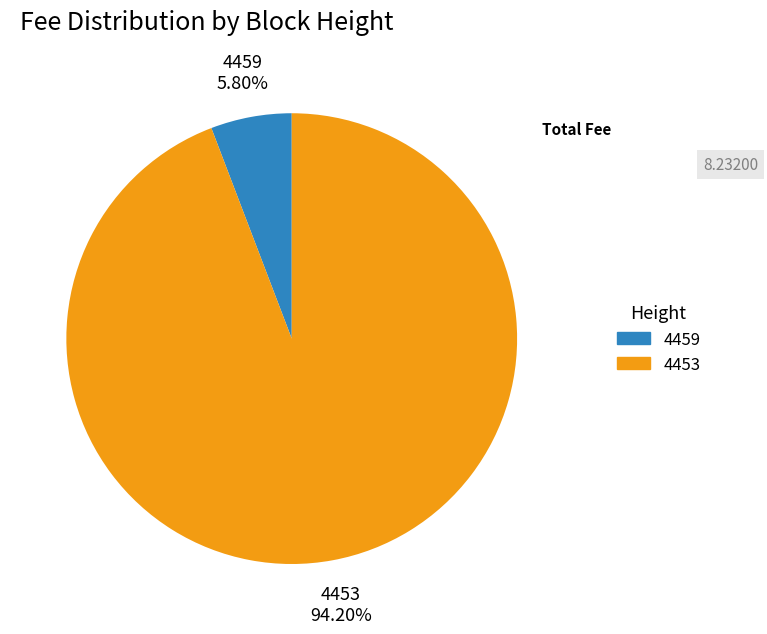

How many slices are in this pie chart?

2